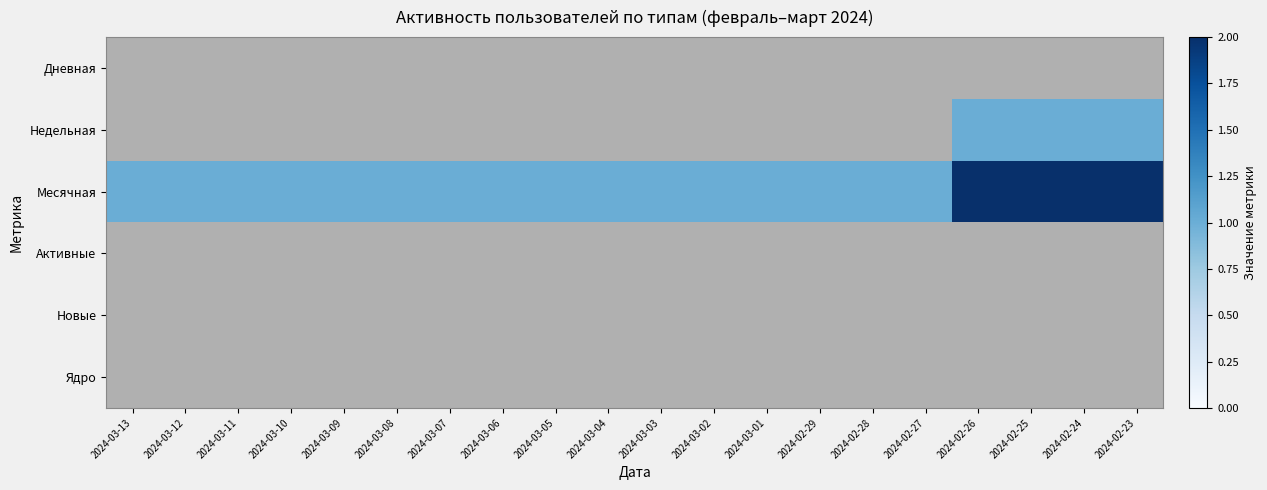

What is the total value across all series at 2024-03-11?

1